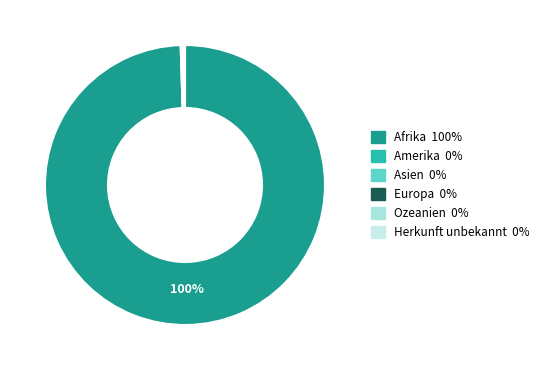

Is it true that Ozeanien is 1% of the pie?

False